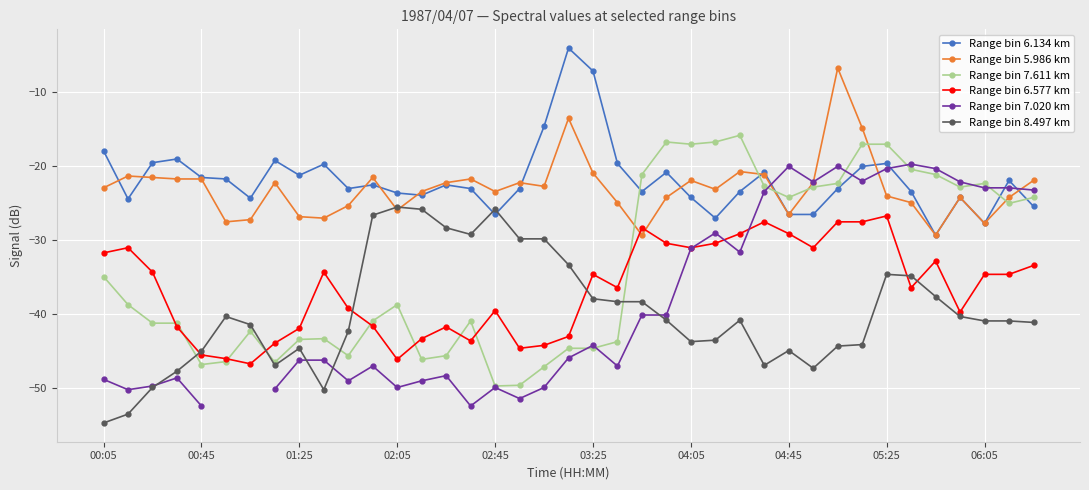

What is the minimum value shown in the chart?

-54.7